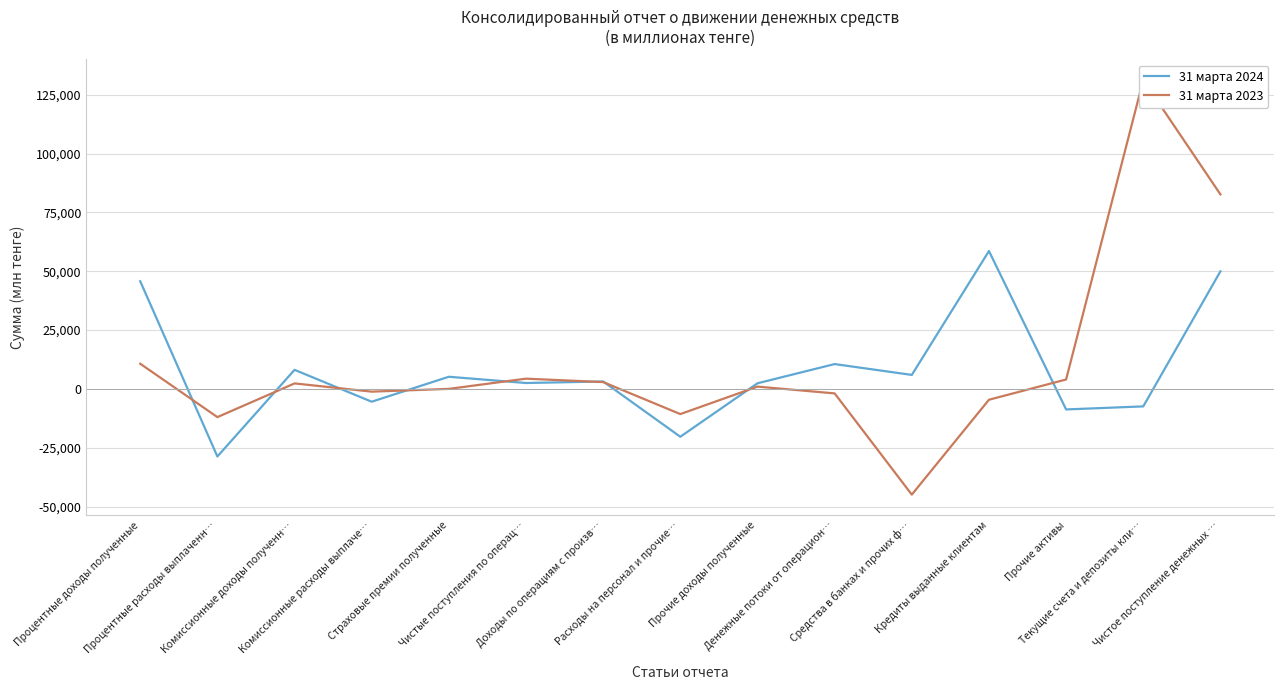

What is the highest value of the 31 марта 2023 series?

131243